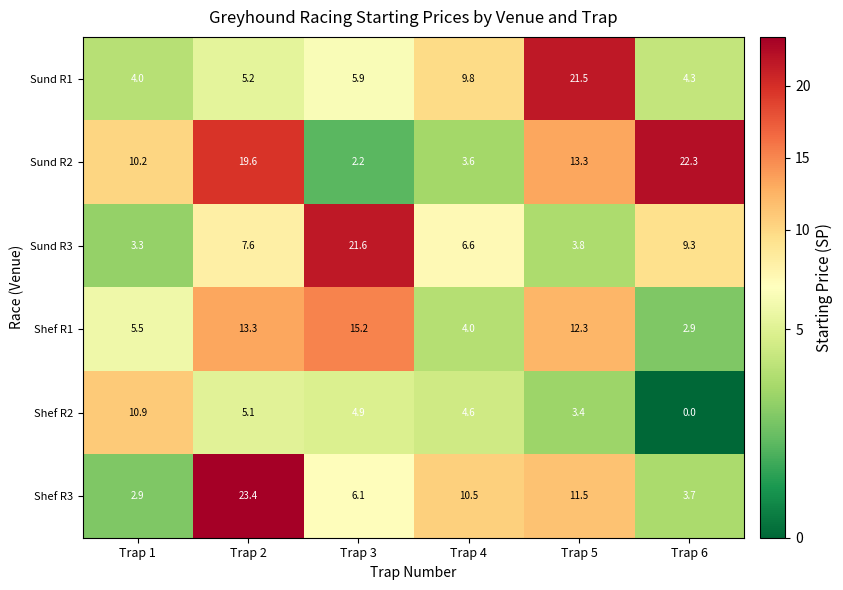

What is the sum of the Sund R2 values at Trap 3 and Trap 6?

24.5